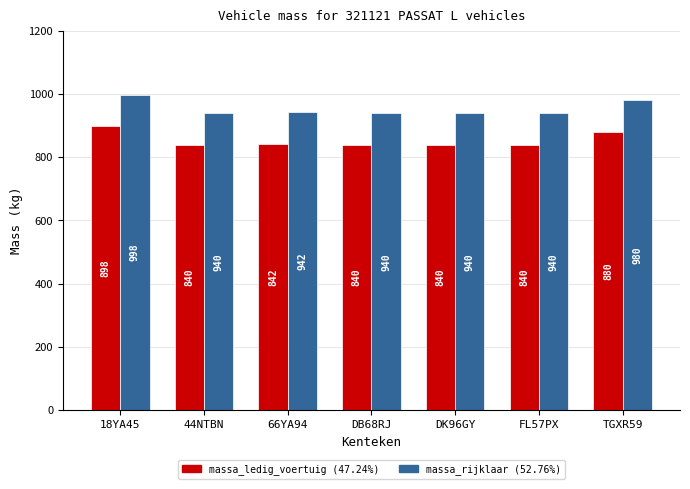

At which category is the sum across all series the highest?

18YA45